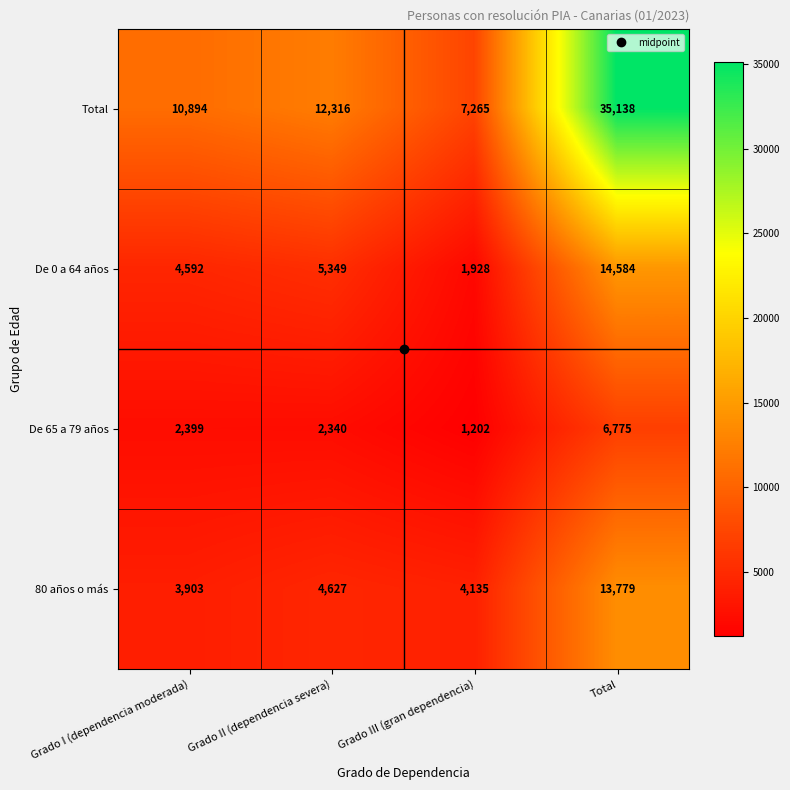

Rank the categories by De 0 a 64 años value from lowest to highest.

Grado III (gran dependencia), Grado I (dependencia moderada), Grado II (dependencia severa), Total